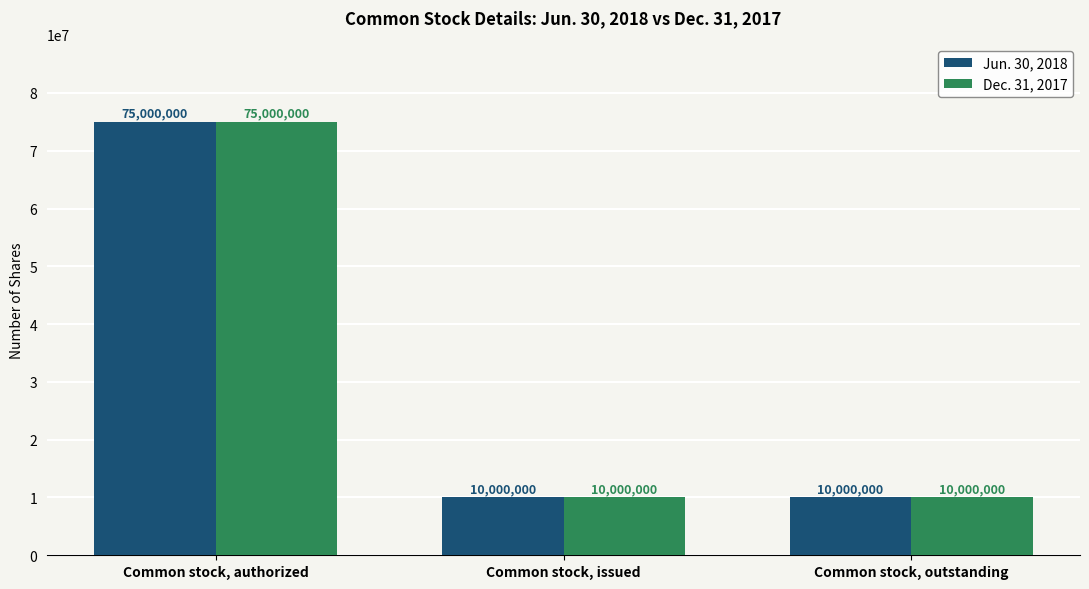

What is the total value across all series at Common stock, issued?

20000000